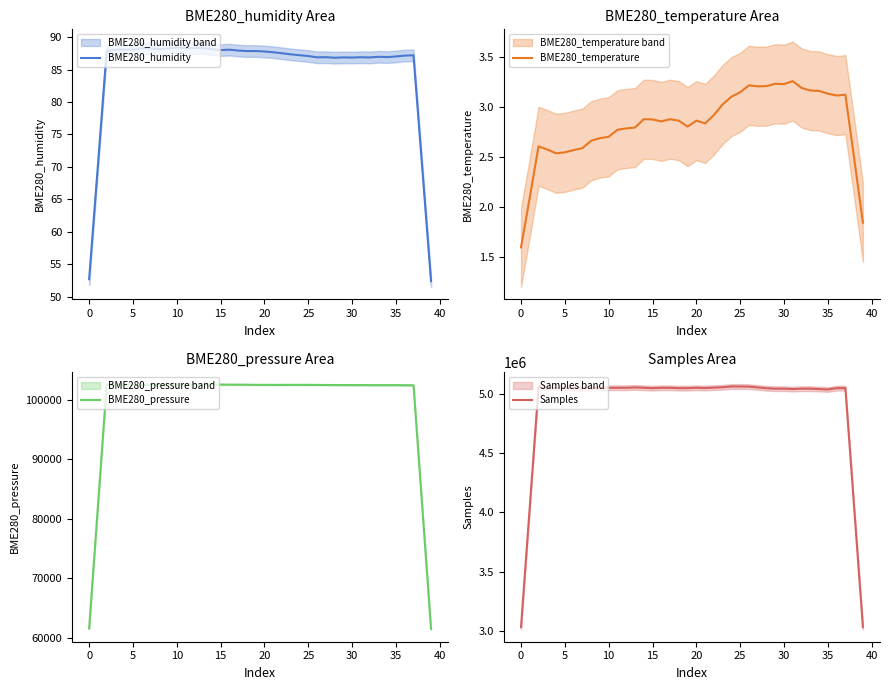

What is the lowest value of the BME280_humidity series?

52.4